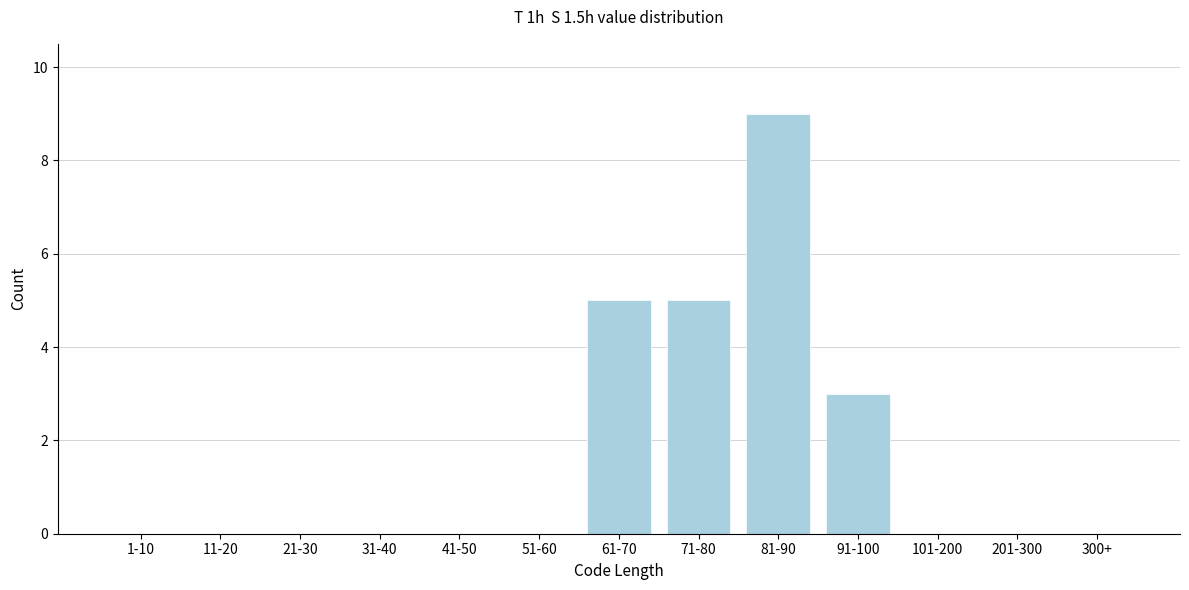

Reading left to right, what are all the values shown in this chart?

1-10=0	11-20=0	21-30=0	31-40=0	41-50=0	51-60=0	61-70=5	71-80=5	81-90=9	91-100=3	101-200=0	201-300=0	300+=0